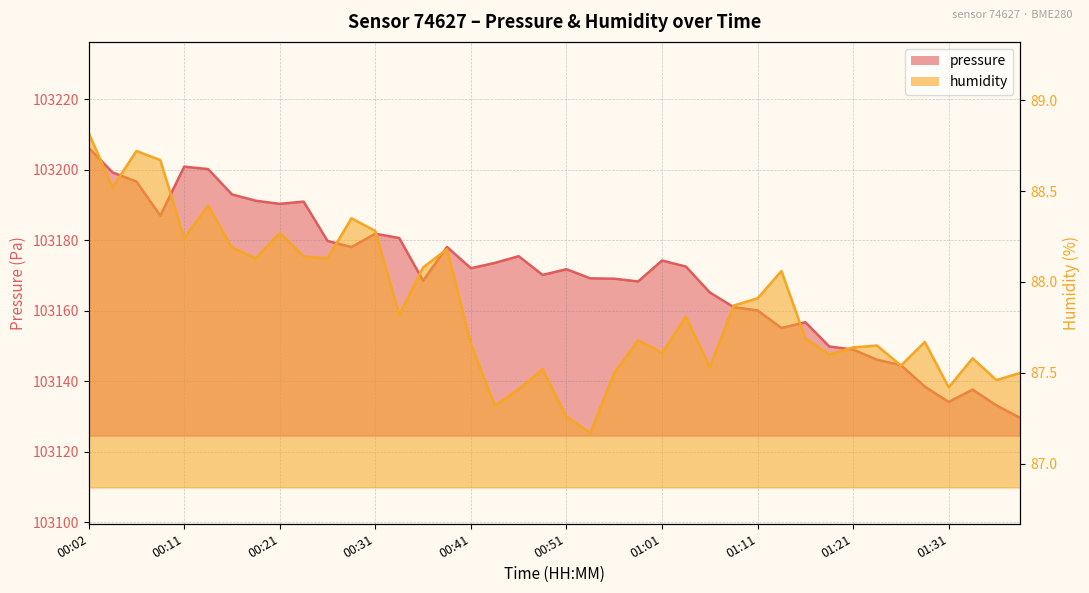

Which series has the largest range (max minus min)?

pressure